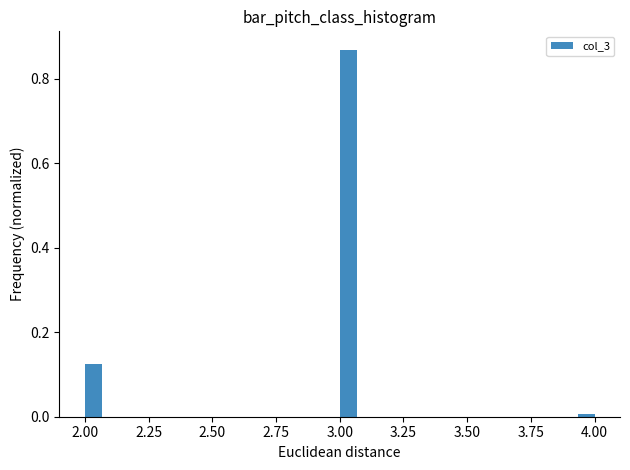

Around what value on the x-axis is the tallest bar? Give the approximate position of its centre, as read against the axis.

3.05